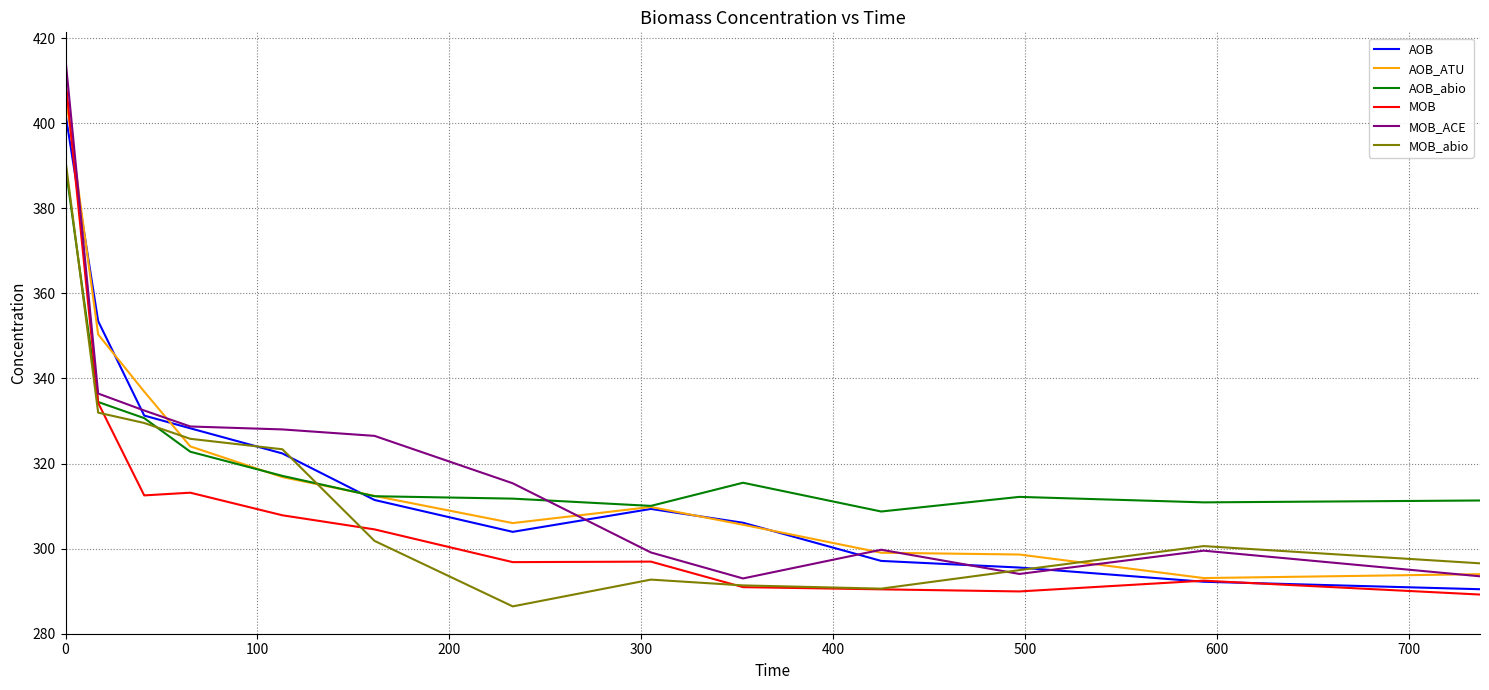

What is the minimum value shown in the chart?

286.4